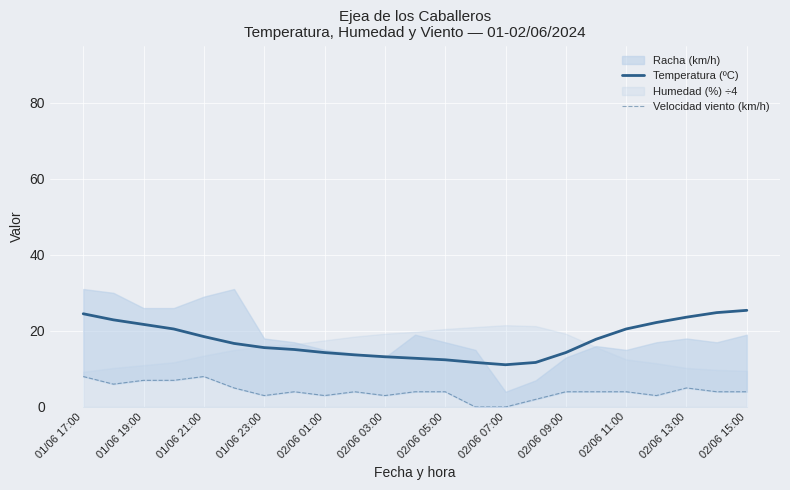

At which category is the sum across all series the highest?

01/06 17:00